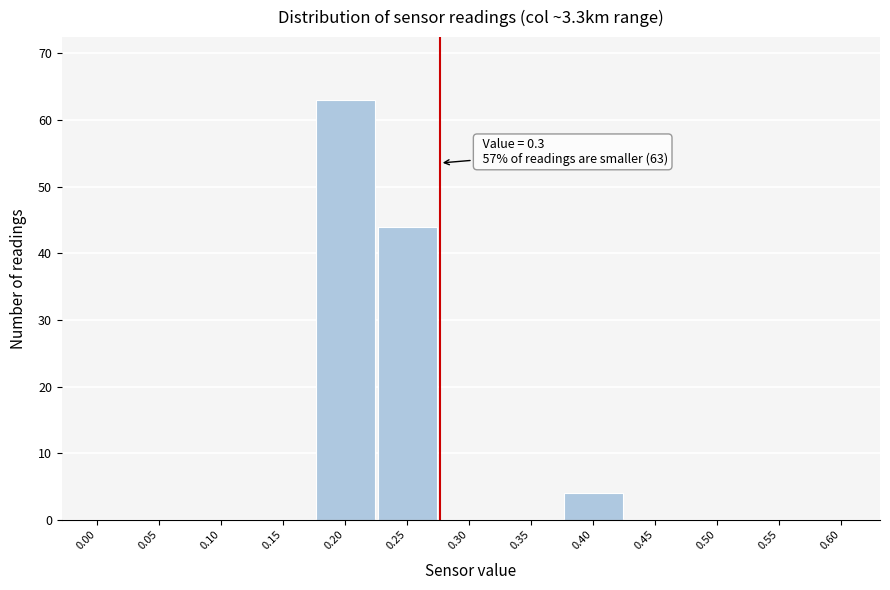

Reading left to right, what are all the values shown in this chart?

0.00=0	0.05=0	0.10=0	0.15=0	0.20=63	0.25=44	0.30=0	0.35=0	0.40=4	0.45=0	0.50=0	0.55=0	0.60=0